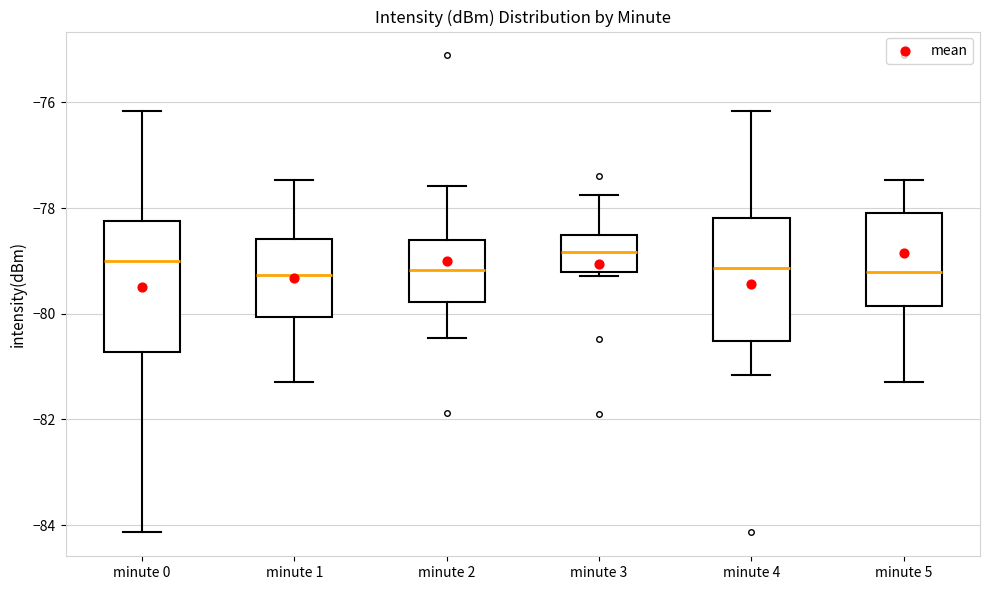

Reading left to right, read every box against the y-axis: the position of its median line, the range the box covers, and the ends of its whiskers. The values are not printed on the chart, so give them approximately, as read against the axis.

minute 0: median -79.0, box -80.8 to -78.2, whiskers -84.2 to -76.2
minute 1: median -79.2, box -80.0 to -78.6, whiskers -81.2 to -77.4
minute 2: median -79.2, box -79.8 to -78.6, whiskers -80.4 to -77.6
minute 3: median -78.8, box -79.2 to -78.6, whiskers -79.2 (just below the box's lower edge) to -77.8
minute 4: median -79.2, box -80.6 to -78.2, whiskers -81.2 to -76.2
minute 5: median -79.2, box -79.8 to -78.0, whiskers -81.2 to -77.4